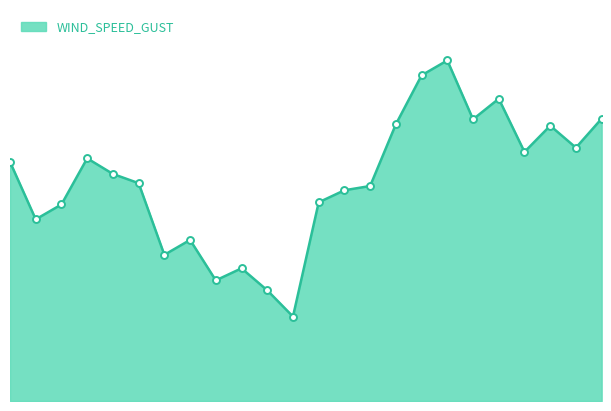

List the labels in order of value, smallest first.

11:16, 10:16, 08:16, 09:16, 06:16, 07:16, 01:16, 02:16, 12:16, 13:16, 14:16, 05:16, 04:16, 00:16, 03:16, 20:16, 22:16, 21:16, 15:16, 18:16, 23:16, 19:16, 16:16, 17:16